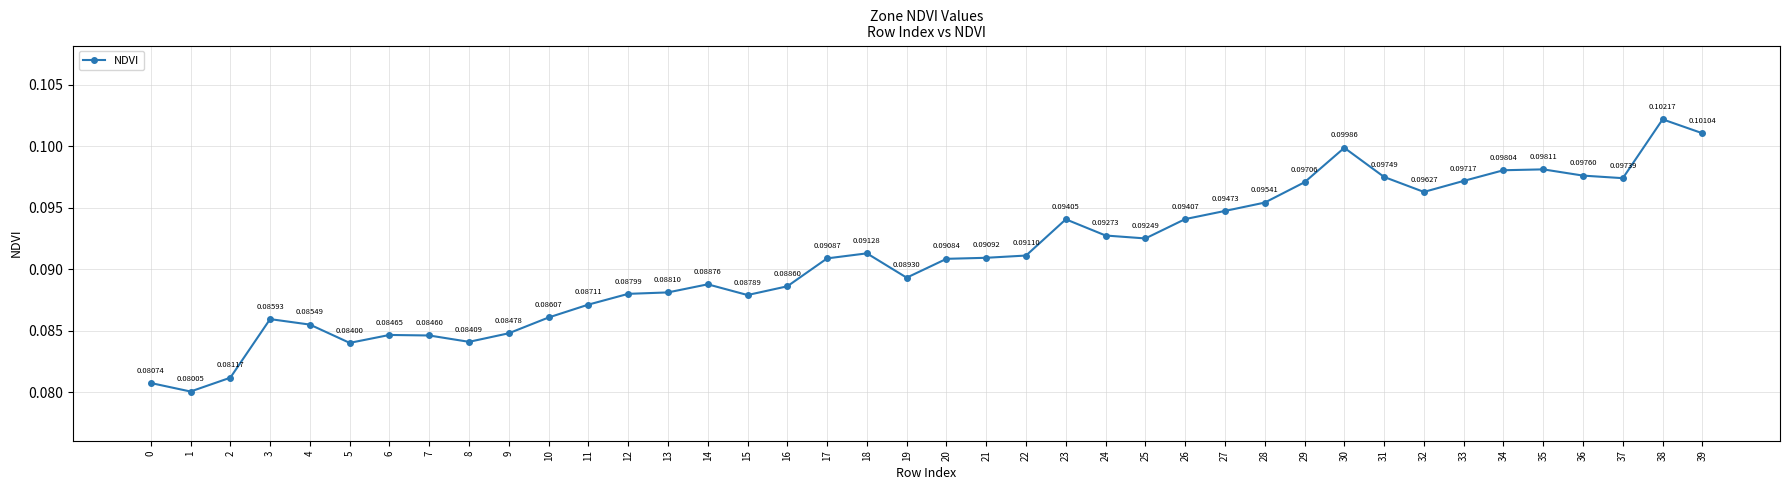

The value at 19 is 0.0. True or false?

False